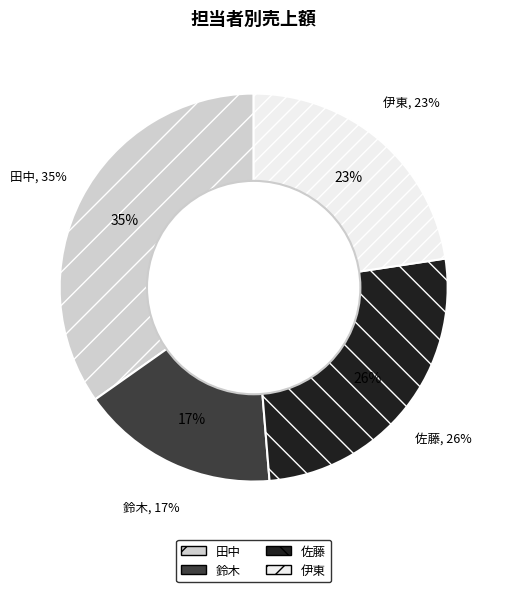

True or false: 伊東 accounts for 23% of the total.

True